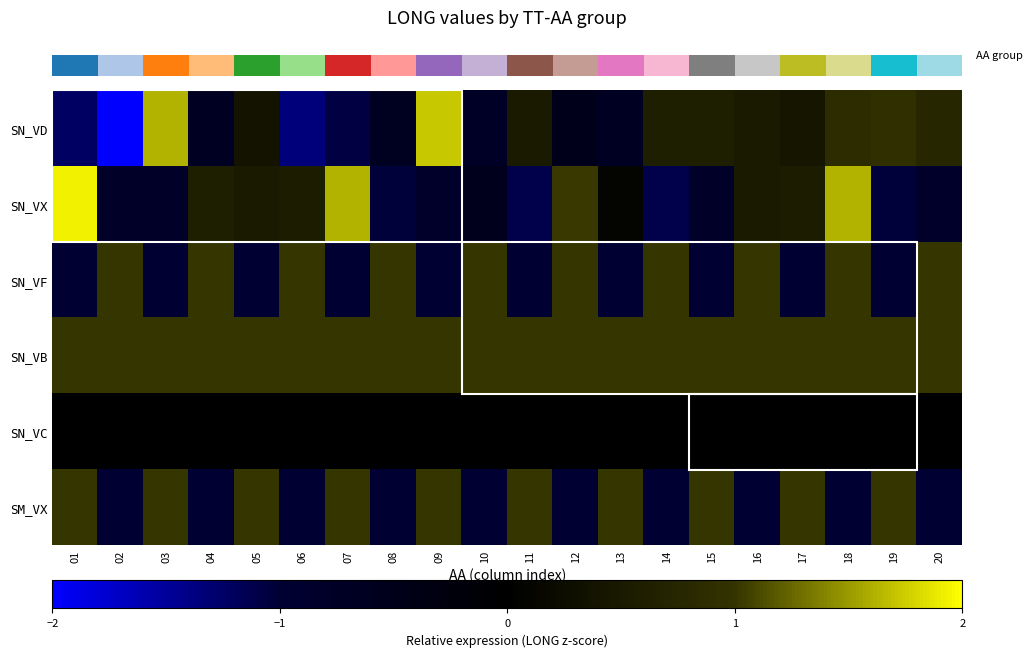

What is the total value across all series at 19?

0.9